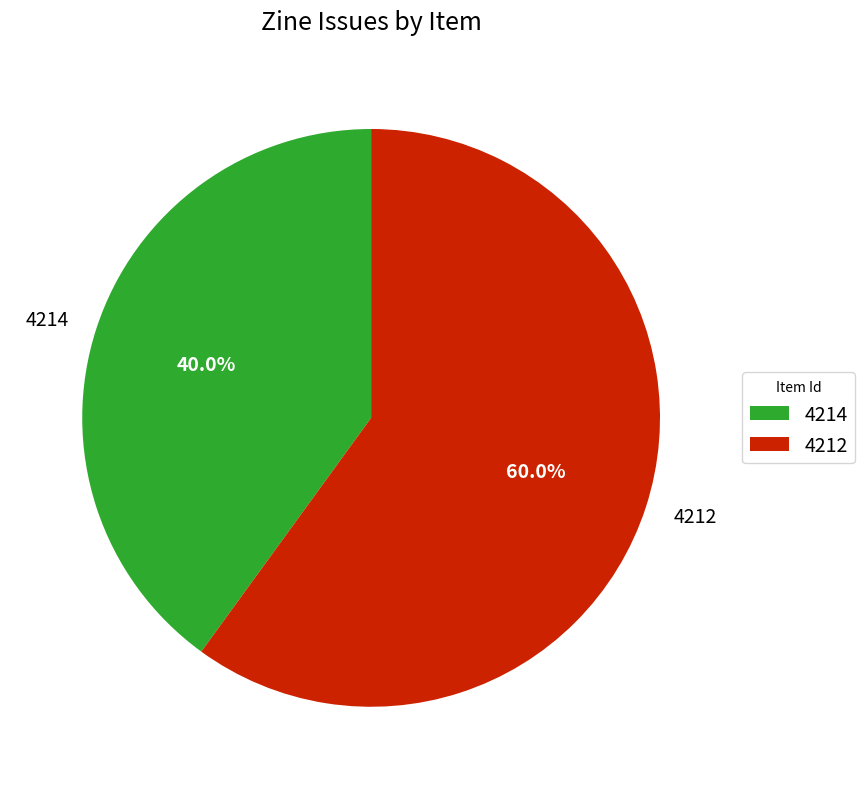

What is the smallest slice in the pie chart?

4214